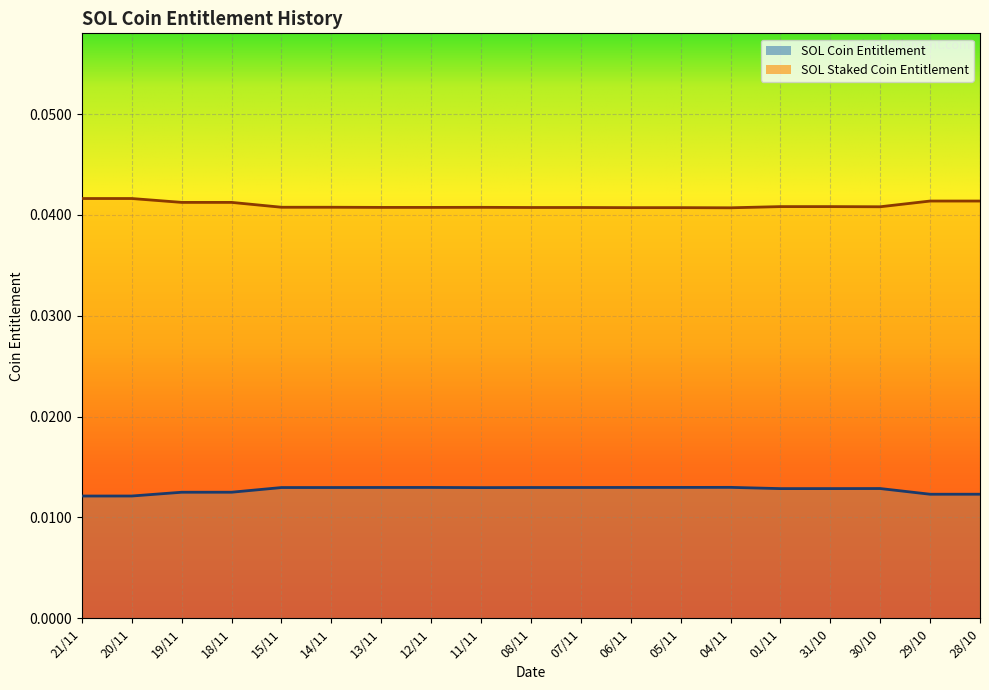

Is it true that SOL Coin Entitlement equals 0.0 at 01/11?

False